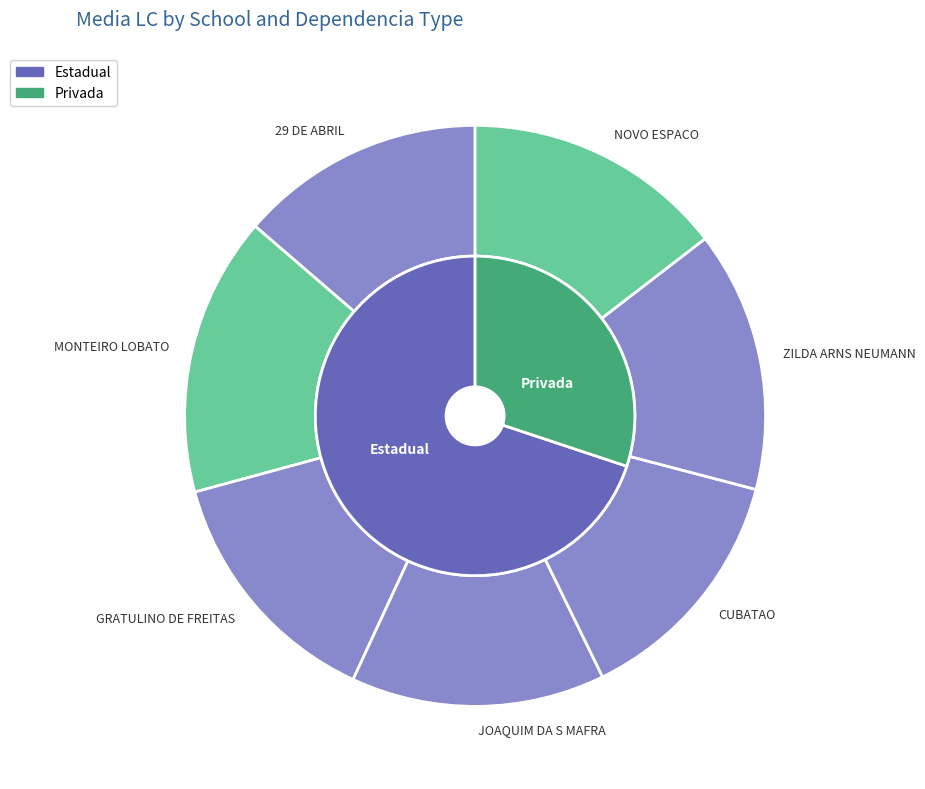

The GRATULINO DE FREITAS slice represents 7% of the pie. True or false?

False